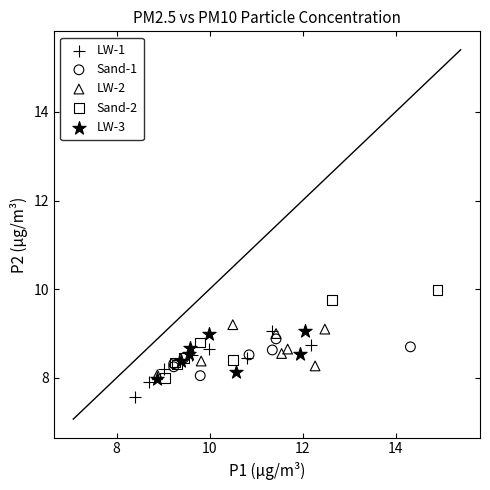

Which series reaches the maximum Y coordinate?

Sand-2